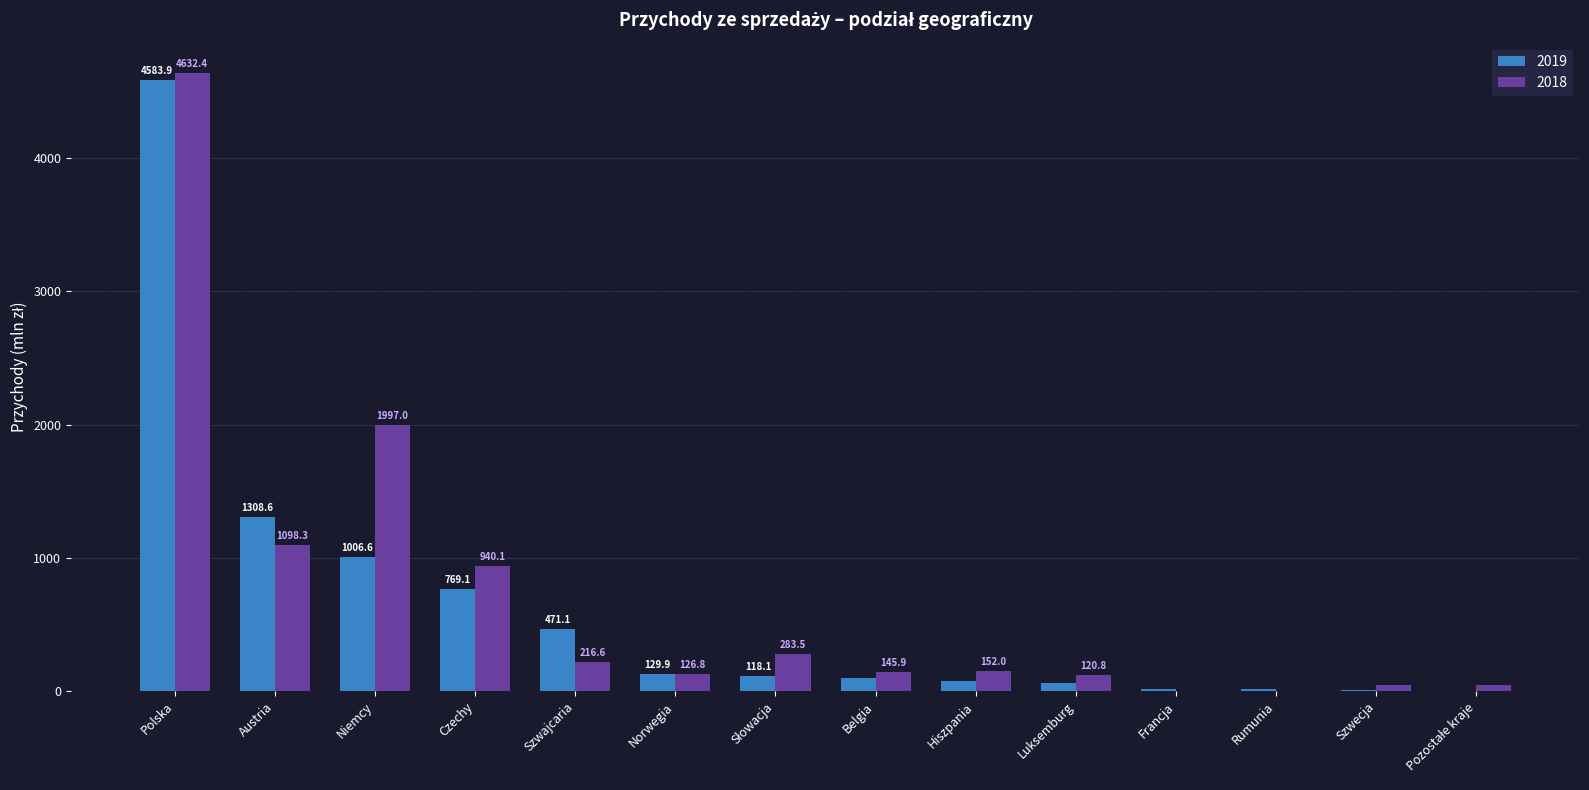

The 2018 series shows 1997.0 at Niemcy. True or false?

True